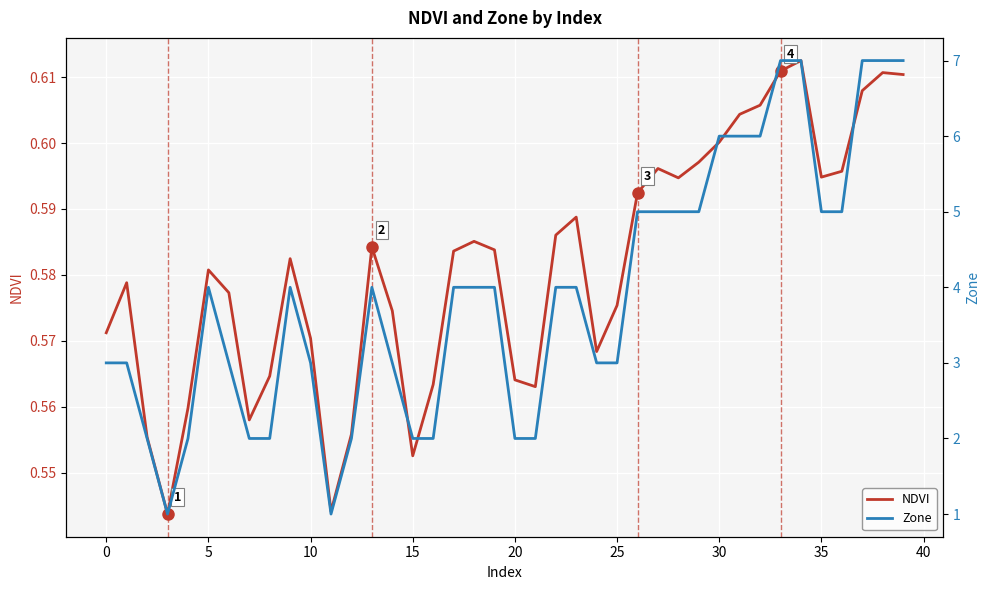

What is the spread (max minus min) of values at 11?

0.5